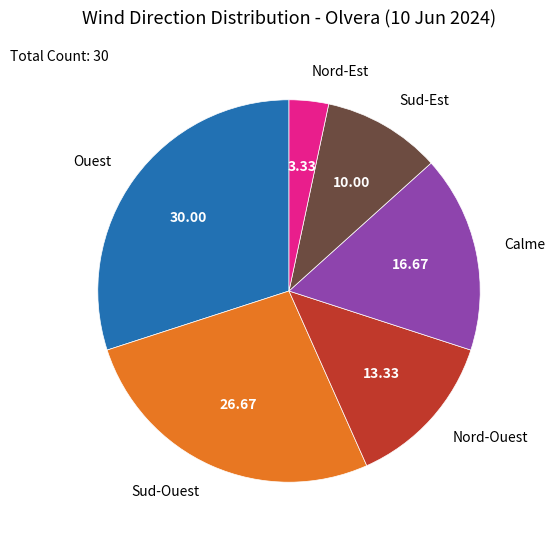

Is there a majority slice in this chart?

No